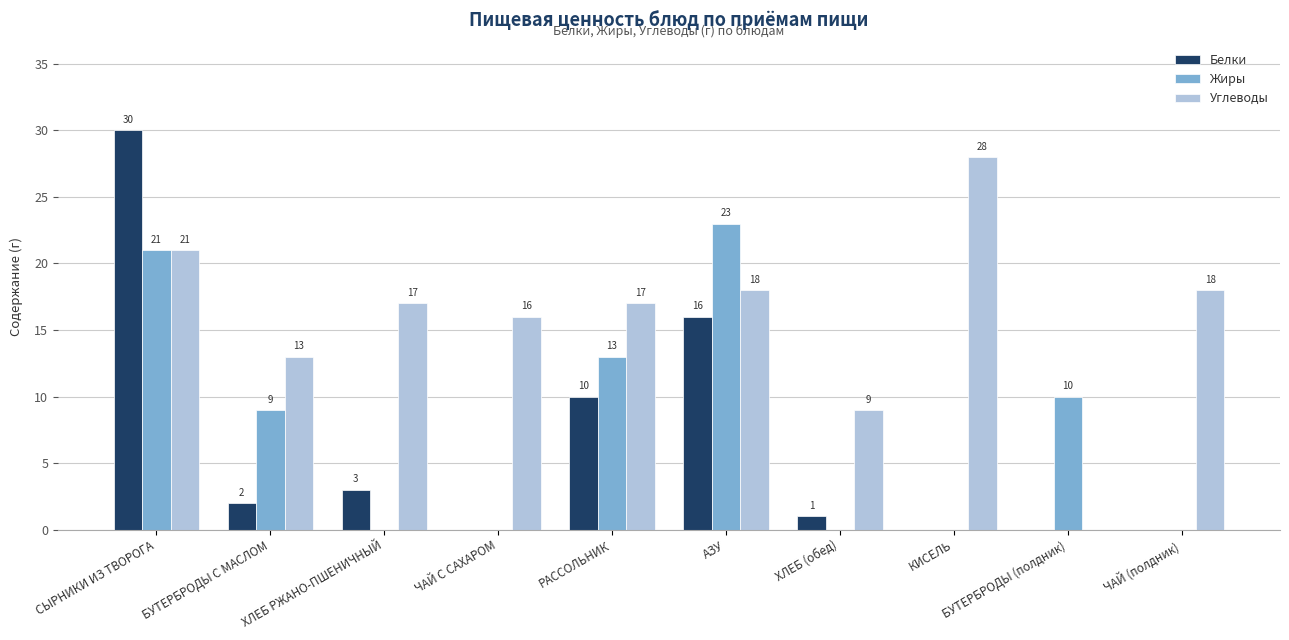

Reading left to right, list all the values displayed in this chart.

Белки: СЫРНИКИ ИЗ ТВОРОГА=30	БУТЕРБРОДЫ С МАСЛОМ=2	ХЛЕБ РЖАНО-ПШЕНИЧНЫЙ=3	ЧАЙ С САХАРОМ=0	РАССОЛЬНИК=10	АЗУ=16	ХЛЕБ (обед)=1	КИСЕЛЬ=0	БУТЕРБРОДЫ (полдник)=0	ЧАЙ (полдник)=0
Жиры: СЫРНИКИ ИЗ ТВОРОГА=21	БУТЕРБРОДЫ С МАСЛОМ=9	ХЛЕБ РЖАНО-ПШЕНИЧНЫЙ=0	ЧАЙ С САХАРОМ=0	РАССОЛЬНИК=13	АЗУ=23	ХЛЕБ (обед)=0	КИСЕЛЬ=0	БУТЕРБРОДЫ (полдник)=10	ЧАЙ (полдник)=0
Углеводы: СЫРНИКИ ИЗ ТВОРОГА=21	БУТЕРБРОДЫ С МАСЛОМ=13	ХЛЕБ РЖАНО-ПШЕНИЧНЫЙ=17	ЧАЙ С САХАРОМ=16	РАССОЛЬНИК=17	АЗУ=18	ХЛЕБ (обед)=9	КИСЕЛЬ=28	БУТЕРБРОДЫ (полдник)=0	ЧАЙ (полдник)=18